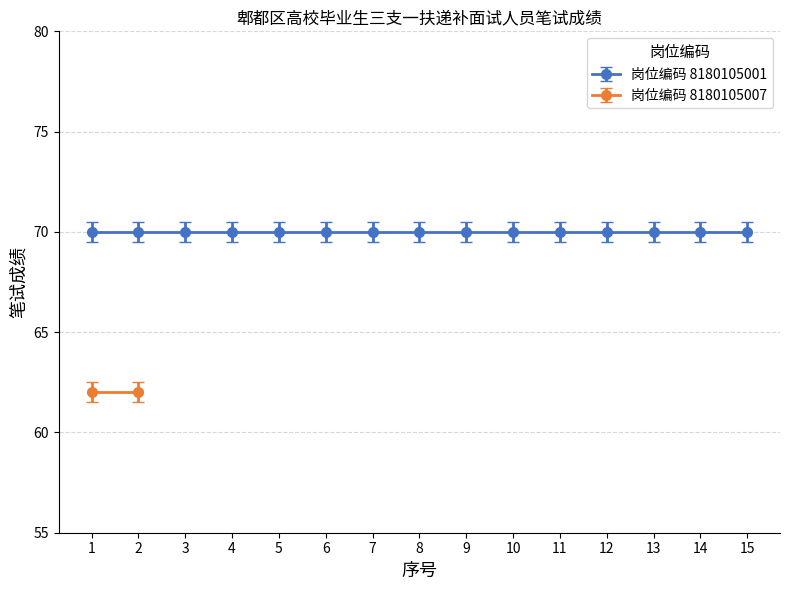

Which category has the highest value across all series?

1